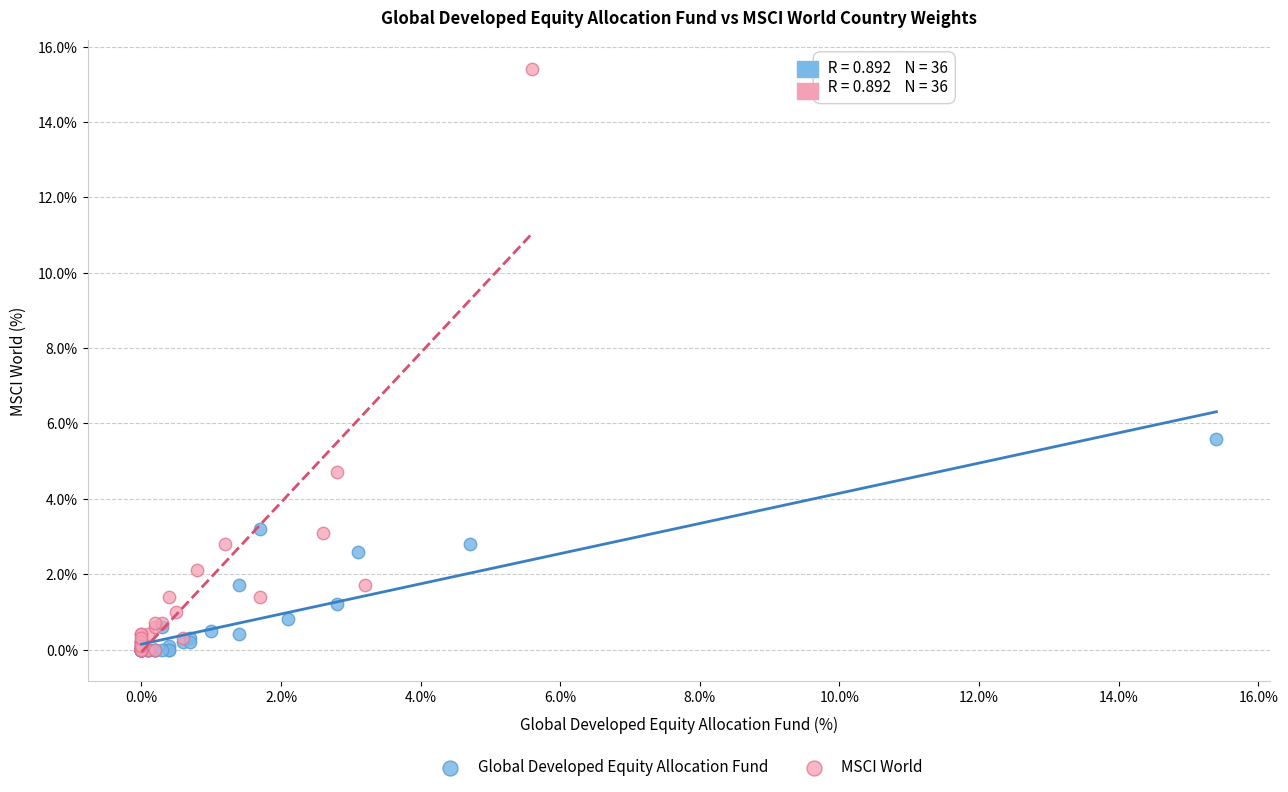

Which series has the widest spread of Y values?

MSCI World